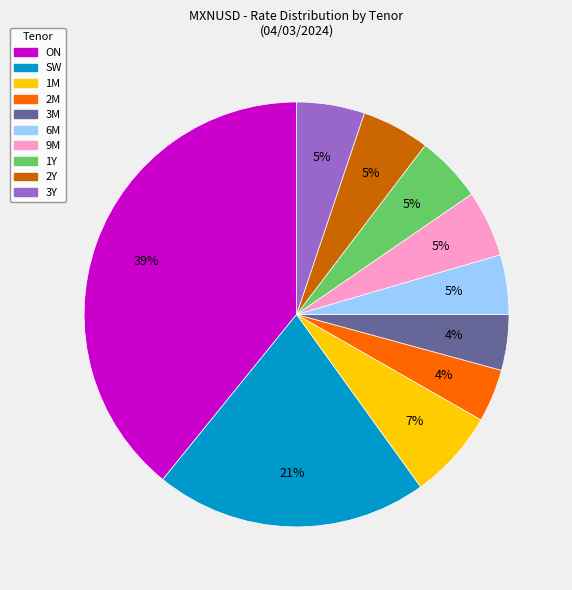

Do 3Y and 6M together represent more than half of the pie?

No